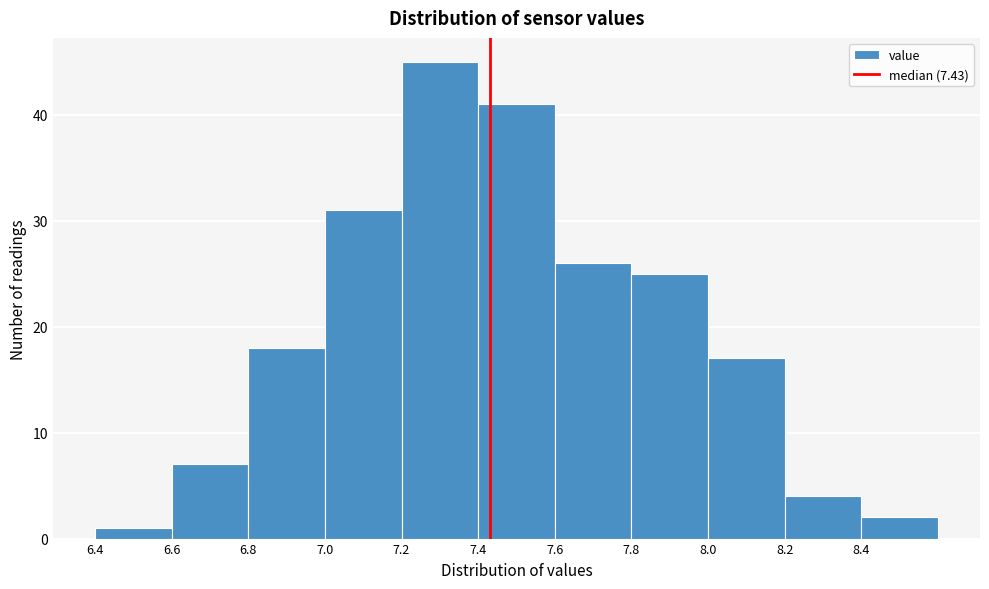

Reading left to right, transcribe this chart: for each bar, give the range it covers on the x-axis and its height. The values are not printed on the chart, so give them approximately, as read against the axis.

6.4 to 6.6: 1
6.6 to 6.8: 7
6.8 to 7.0: 18
7.0 to 7.2: 31
7.2 to 7.4: 45
7.4 to 7.6: 41
7.6 to 7.8: 26
7.8 to 8.0: 25
8.0 to 8.2: 17
8.2 to 8.4: 4
8.4 to 8.6: 2